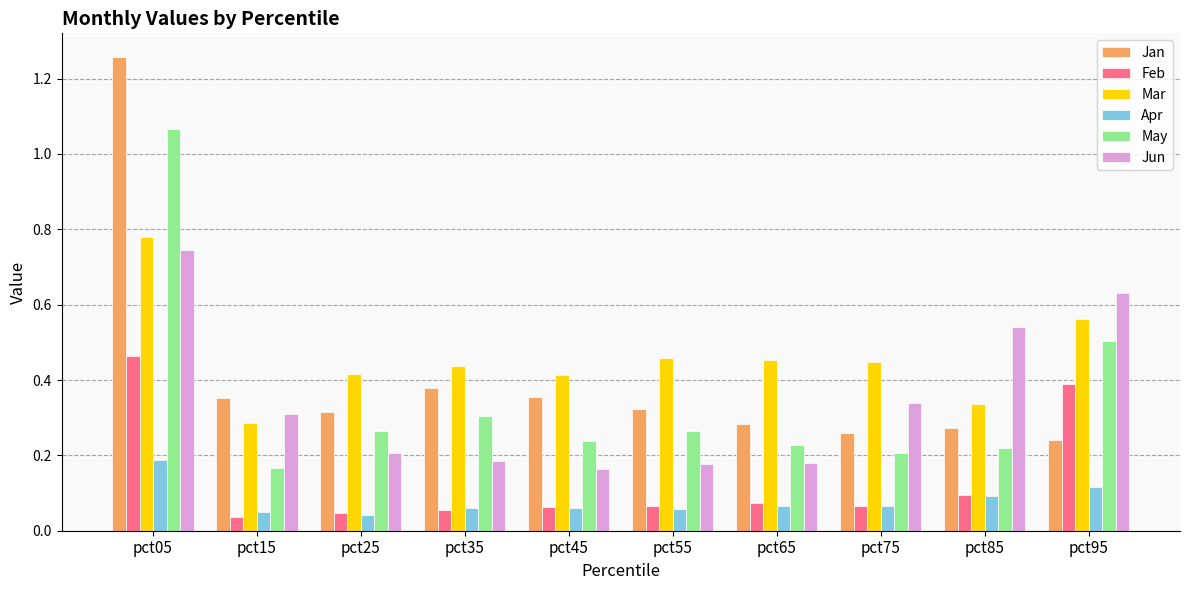

Which label corresponds to the largest value in the chart?

pct05